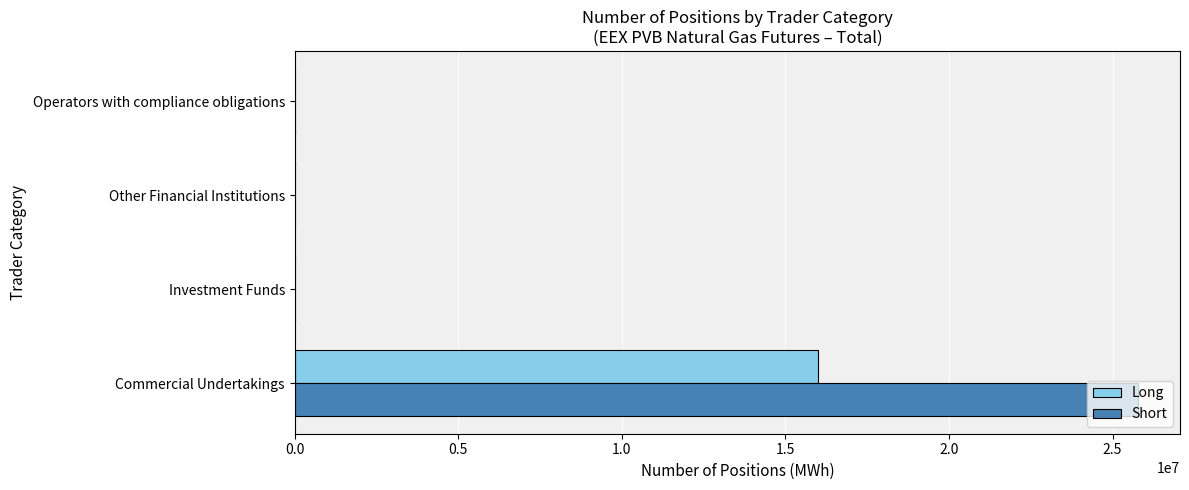

What is the sum of all Short values?

25772494